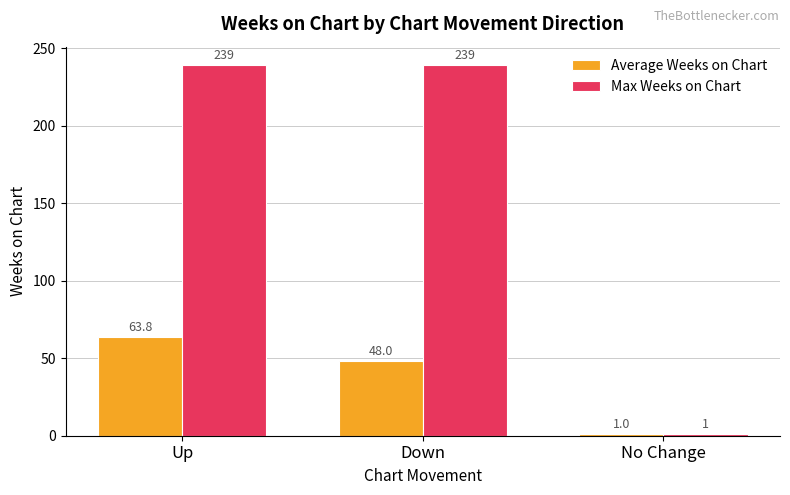

How many values in the Average Weeks on Chart series are below 48?

1